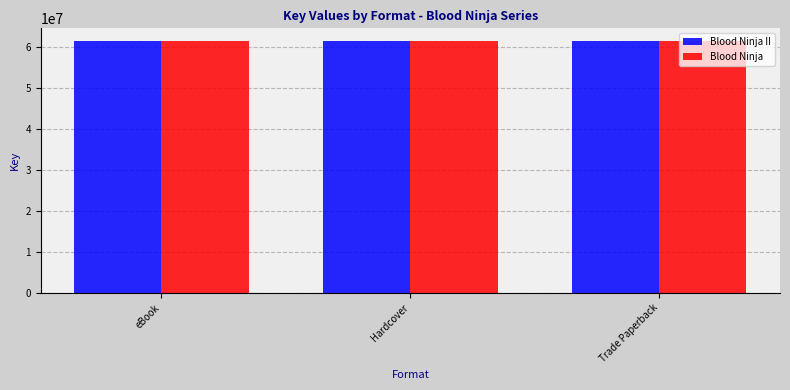

What value does the Blood Ninja II series have at Trade Paperback?

61599069